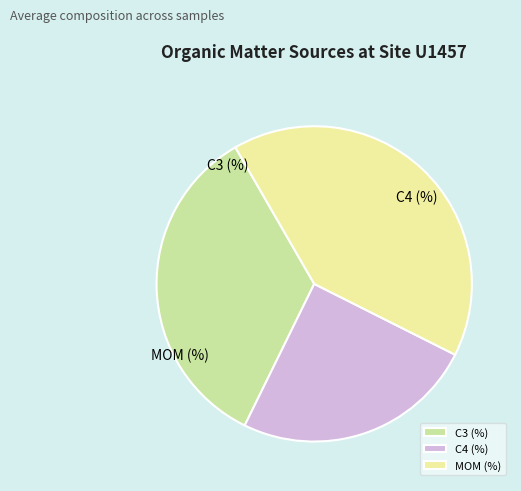

Is there a majority slice in this chart?

No